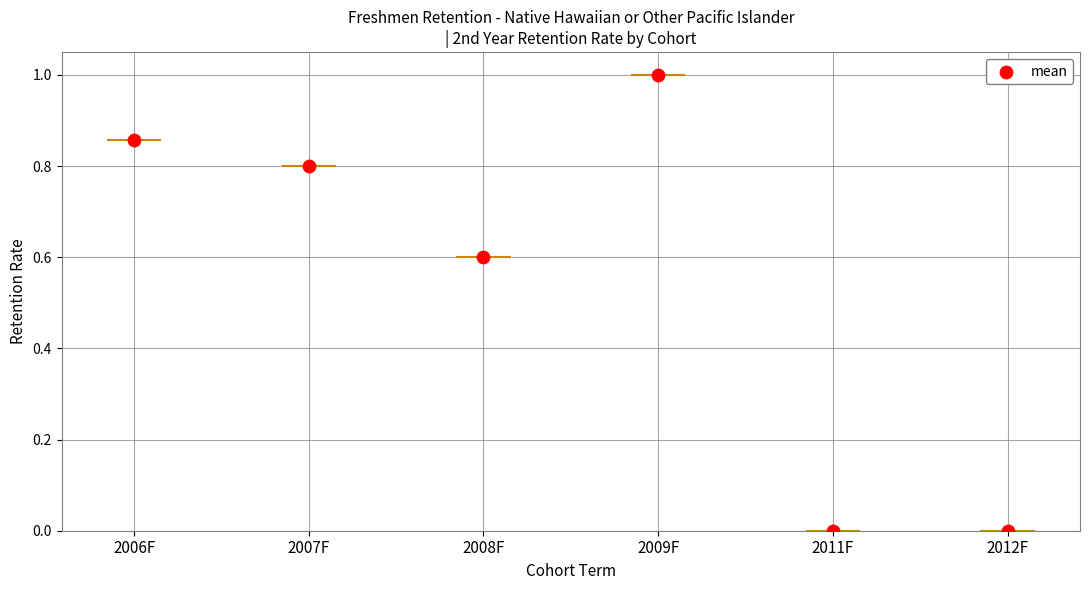

What is the average Y value?

0.5